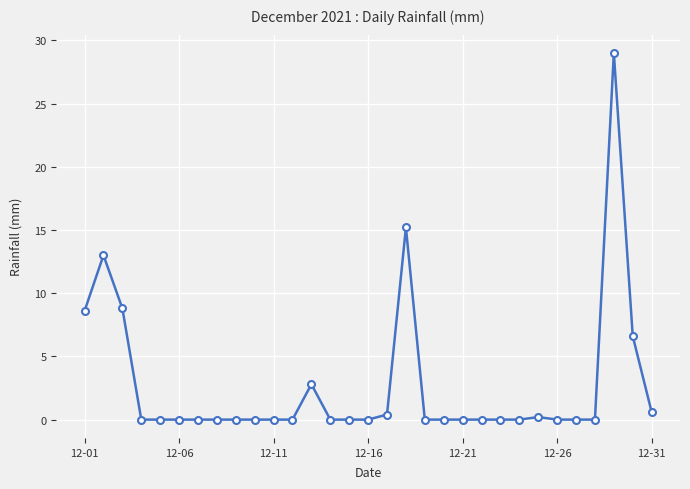

Reading left to right, list all the values displayed in this chart.

8.6	13.0	8.8	0.0	0.0	0.0	0.0	0.0	0.0	0.0	0.0	0.0	2.8	0.0	0.0	0.0	0.4	15.2	0.0	0.0	0.0	0.0	0.0	0.0	0.2	0.0	0.0	0.0	29.0	6.6	0.6